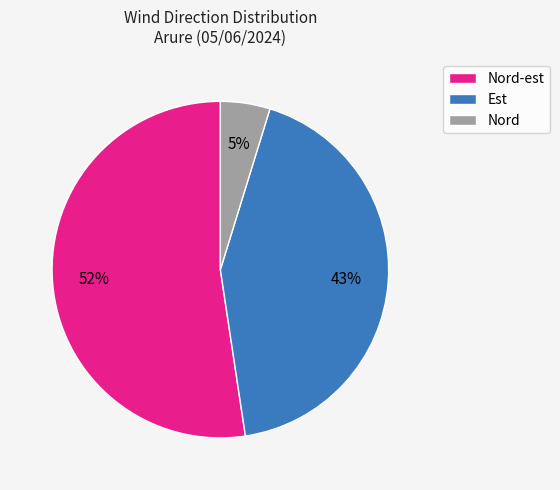

Combined, do Est and Nord-est account for over 50%?

Yes